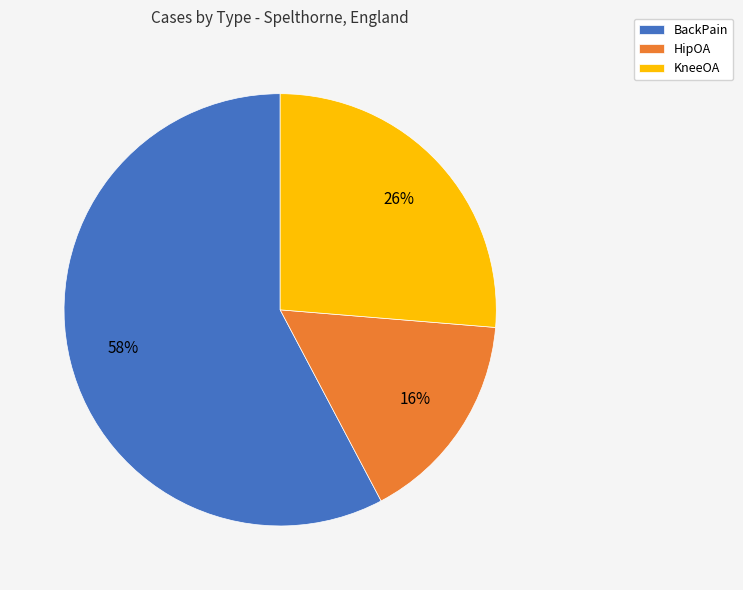

Is it true that HipOA is 16% of the pie?

True